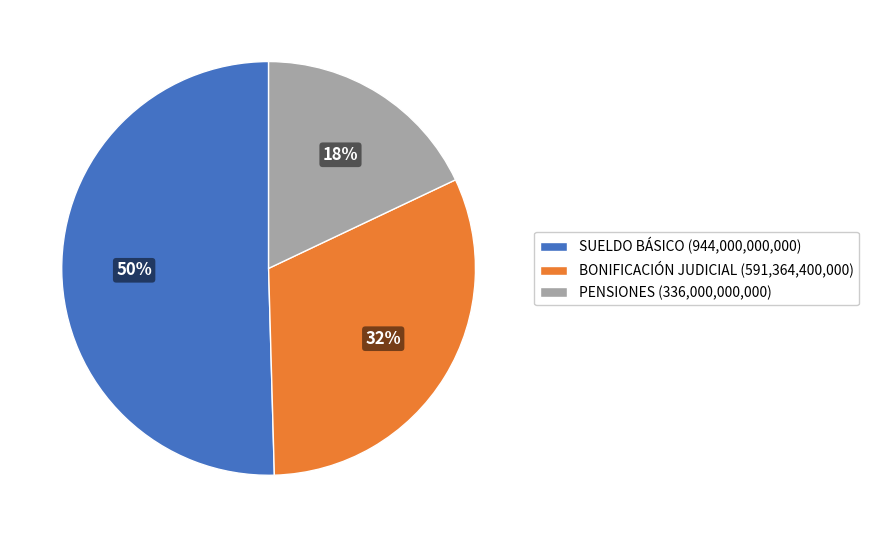

Rank the categories by value from lowest to highest.

PENSIONES (336,000,000,000), BONIFICACIÓN JUDICIAL (591,364,400,000), SUELDO BÁSICO (944,000,000,000)